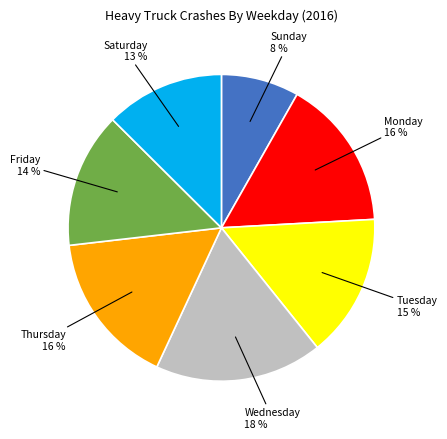

Does any single category account for the majority?

No